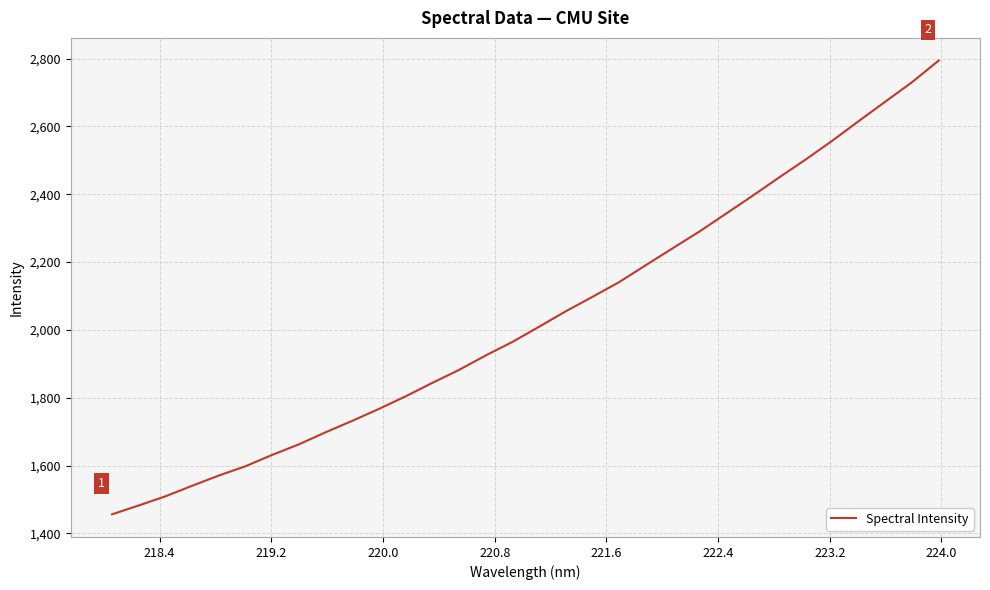

What is the average value?

2036.0